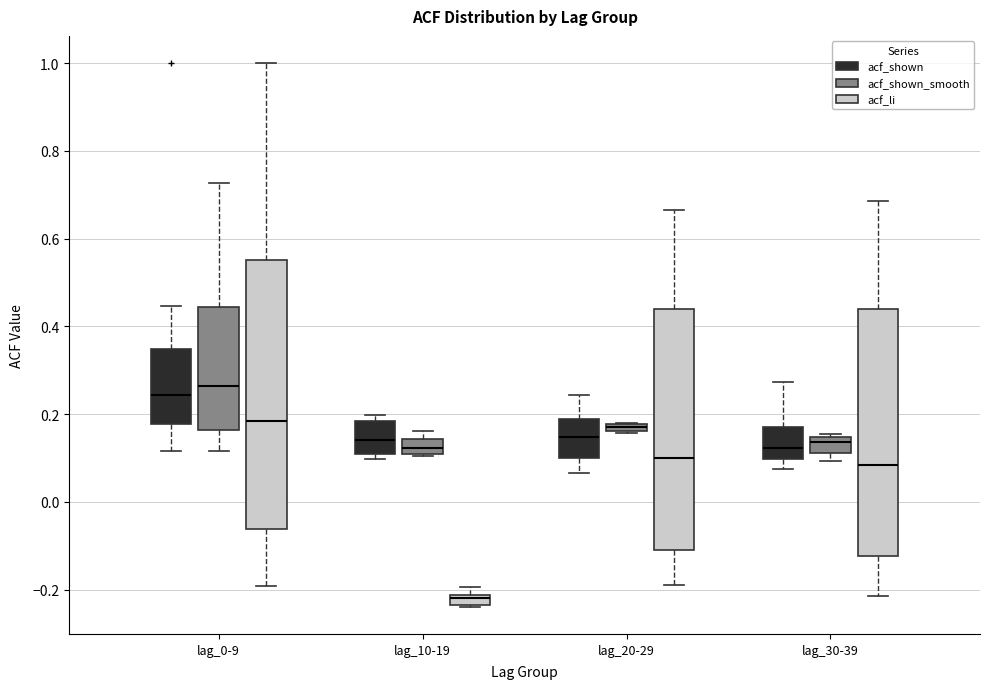

Where is the upper edge of the box for lag_20-29 (acf_shown) on the y-axis? The values are not printed on the chart, so give them approximately, as read against the axis.

0.18